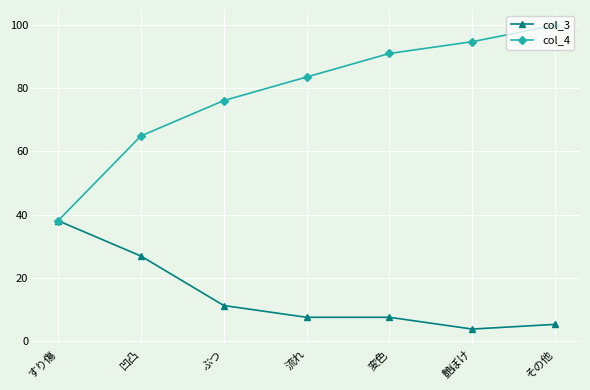

What is the spread (max minus min) of values at 凹凸?

38.1